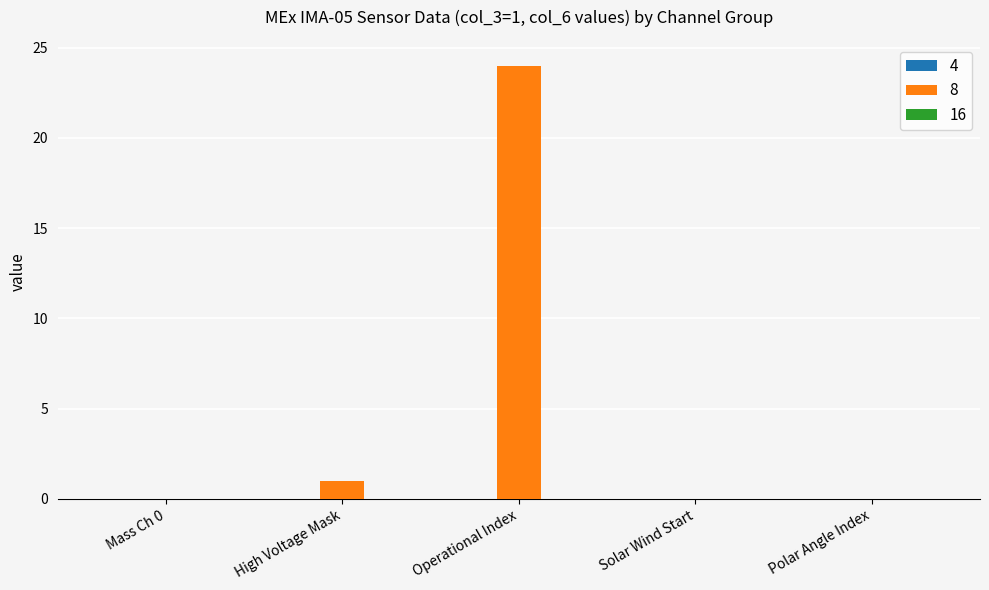

True or false: the data shows 11 at Polar Angle Index.

False